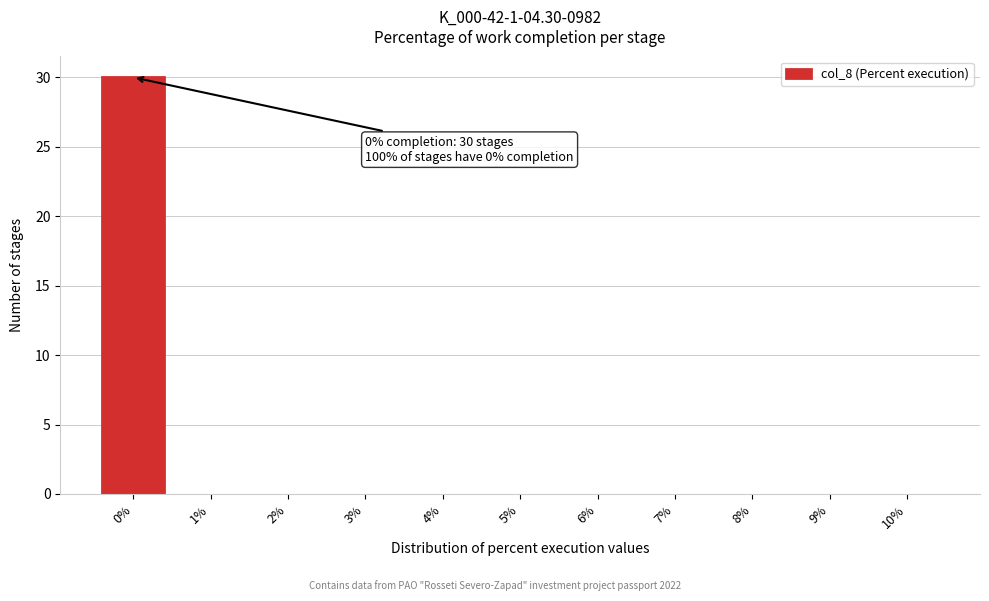

Over which range of the x-axis is the bar tallest?

-0.5 to 0.5